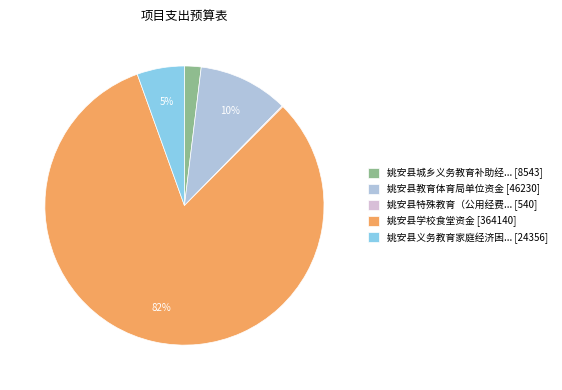

Which category has the biggest portion of the pie?

姚安县学校食堂资金 [364140]